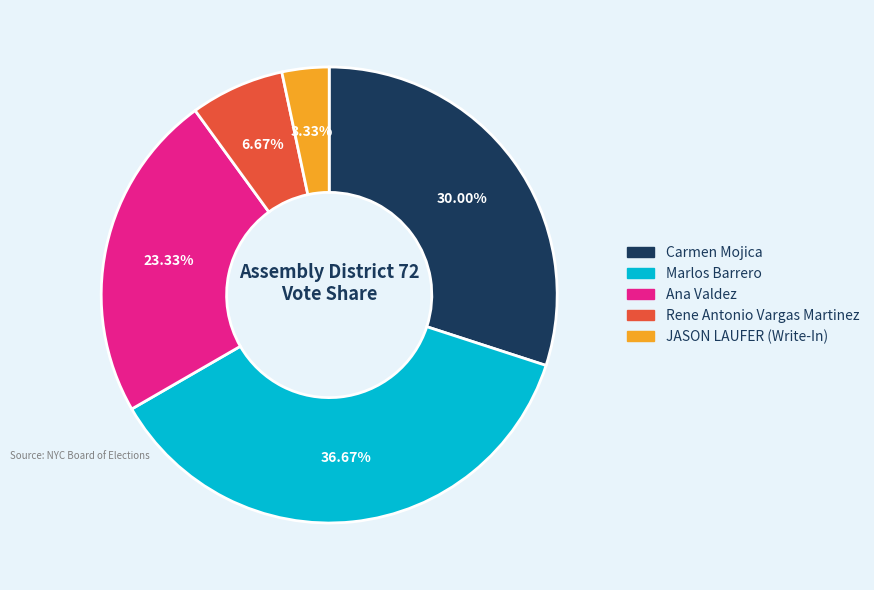

To the nearest percent, what is the difference between the Carmen Mojica and Ana Valdez slice percentages?

7%